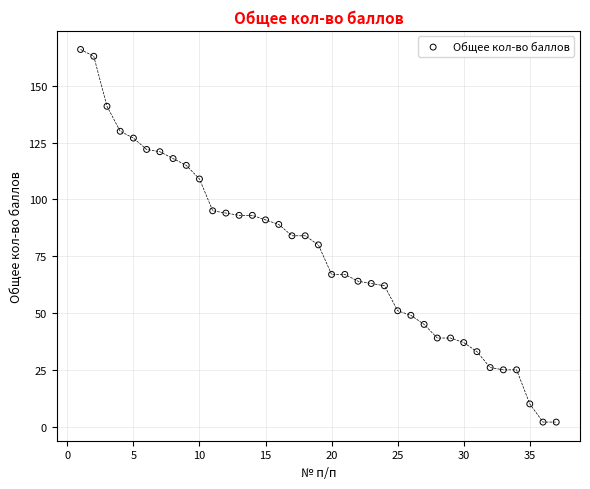

What is the range of Y values (max minus min)?

164